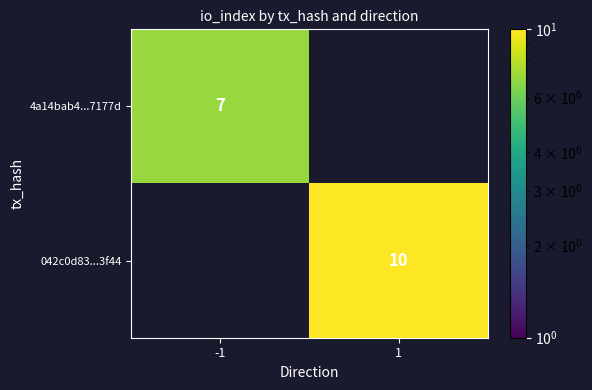

The value of 4a14bab4...7177d at -1 is 7. True or false?

True